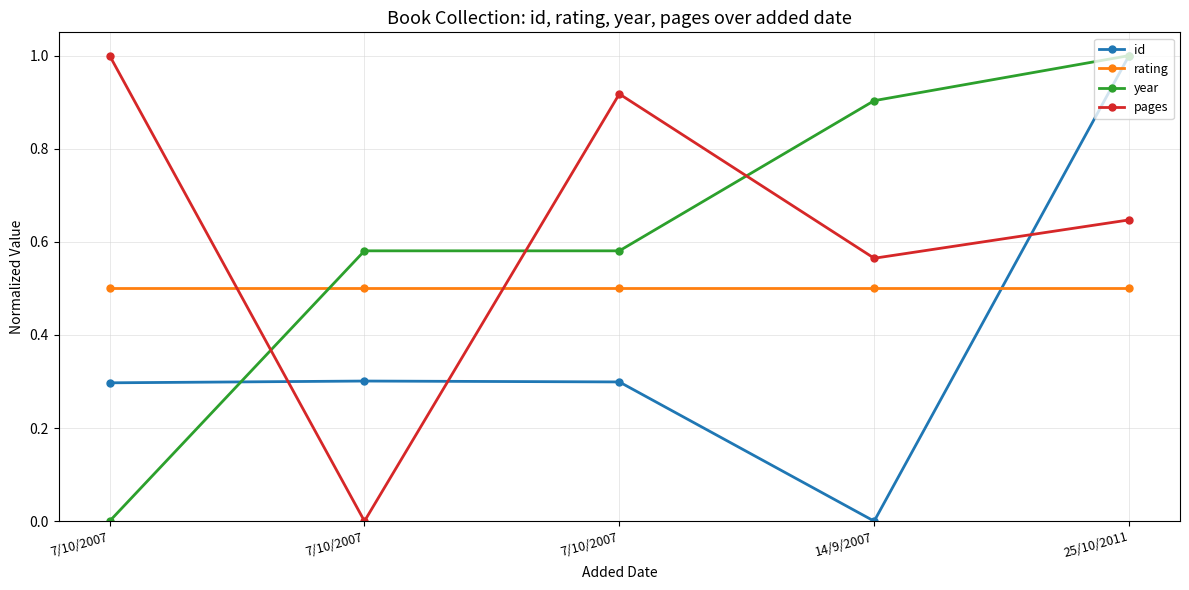

True or false: rating and id intersect in this chart.

True